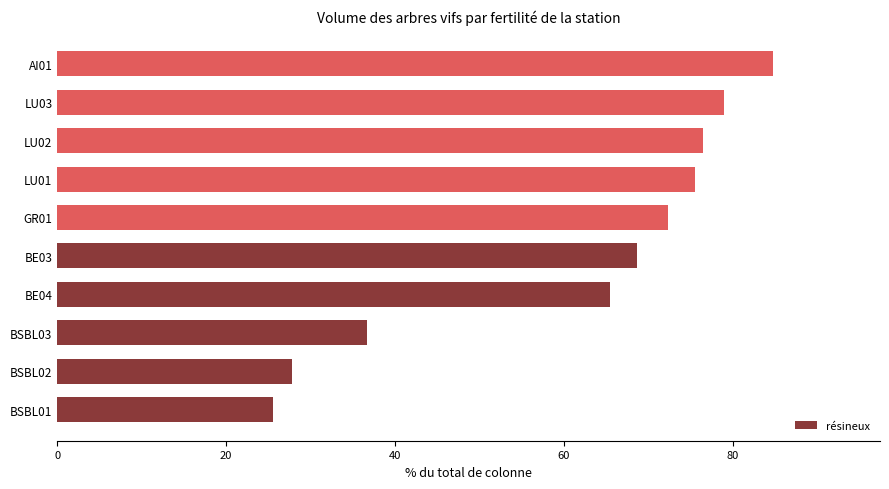

Which category has the lowest value across all series?

BSBL01